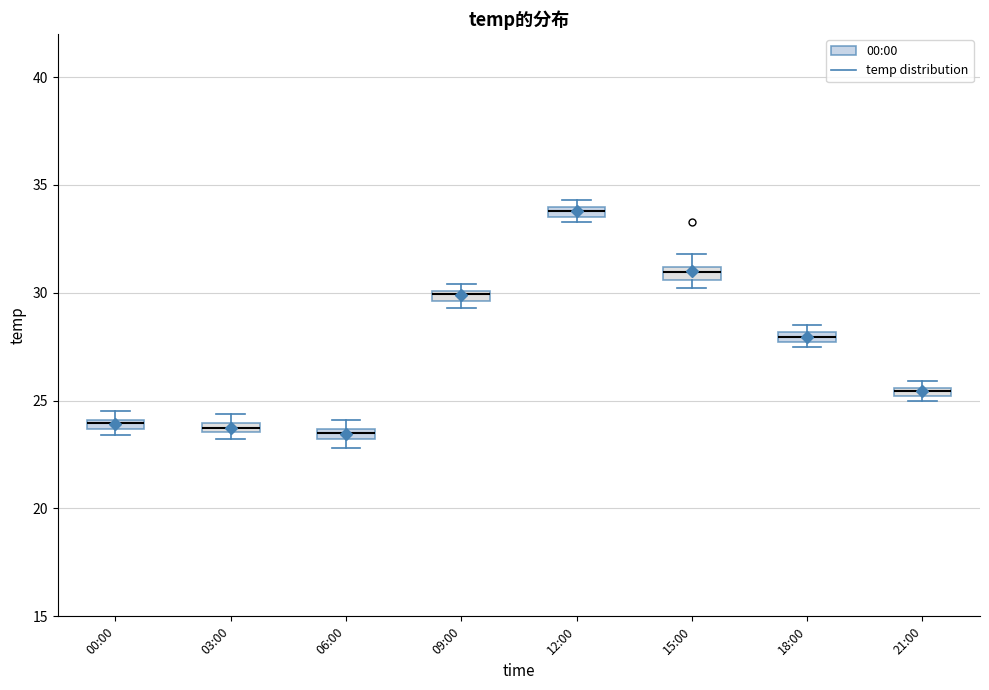

Where is the upper edge of the box for 06:00 on the y-axis? The values are not printed on the chart, so give them approximately, as read against the axis.

23.5